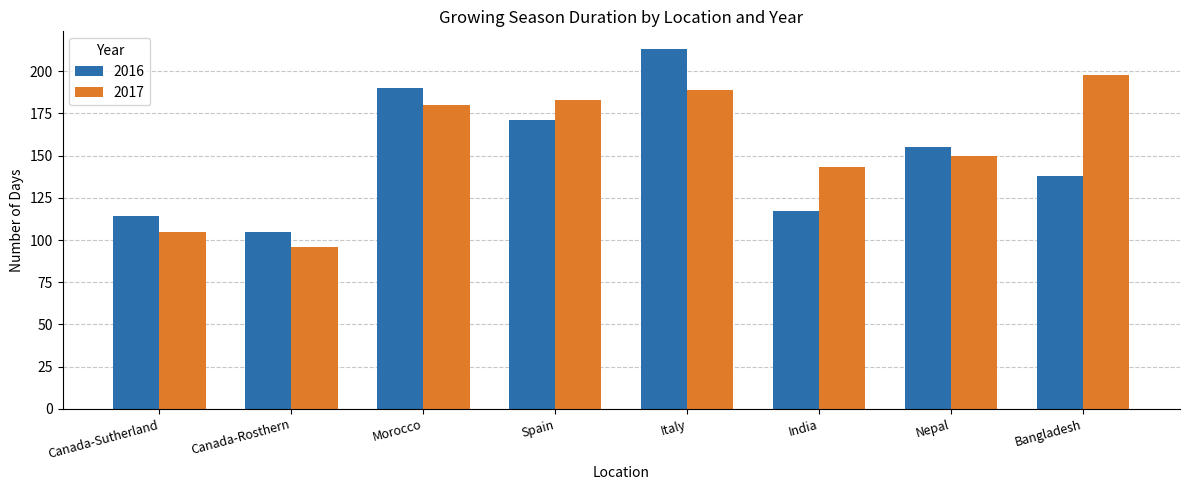

Between Canada-Rosthern and Nepal, which series saw the biggest shift?

2017